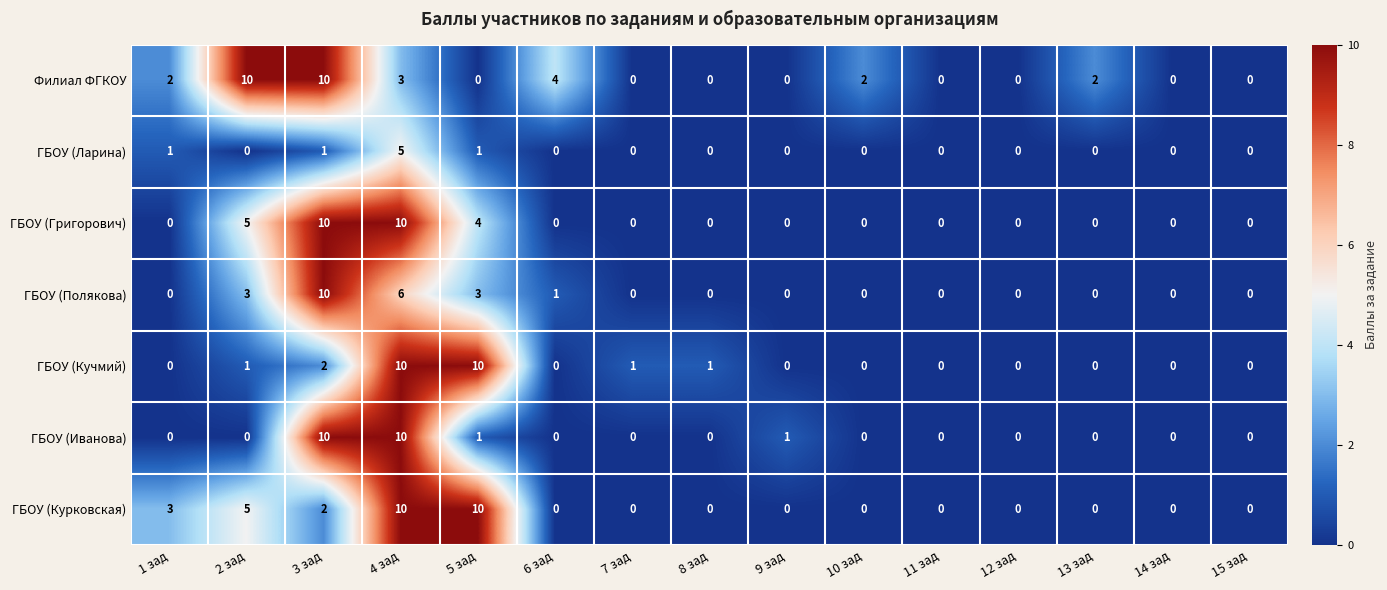

What is the sum of the ГБОУ (Григорович) values at 12 зад and 3 зад?

10